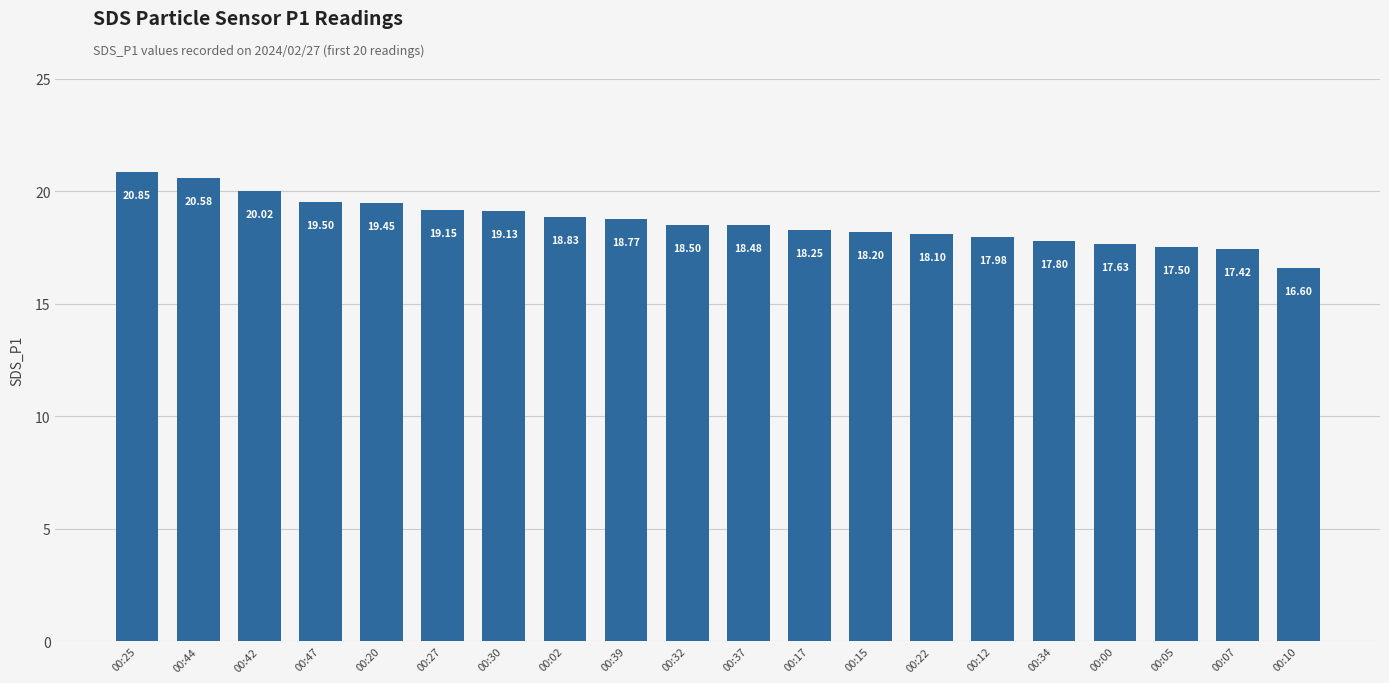

What is the change in value from 00:20 to 00:27?

-0.3